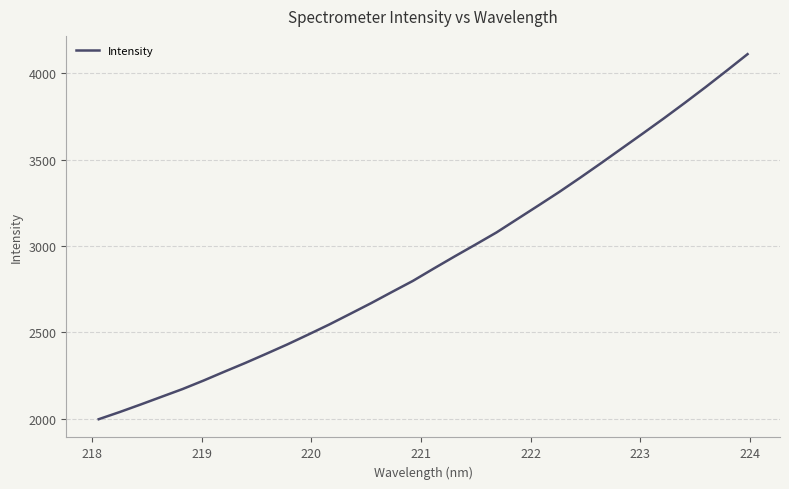

What is the difference between the maximum and minimum values?

2114.8